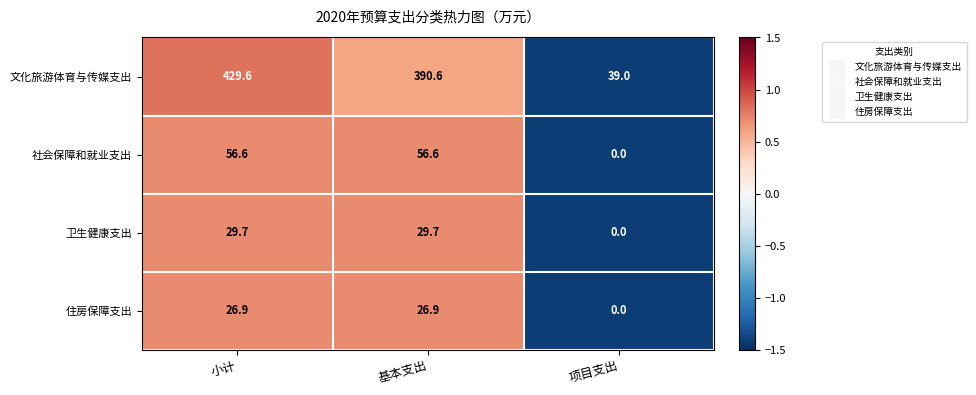

What is the sum of the 住房保障支出 values at 基本支出 and 小计?

53.8